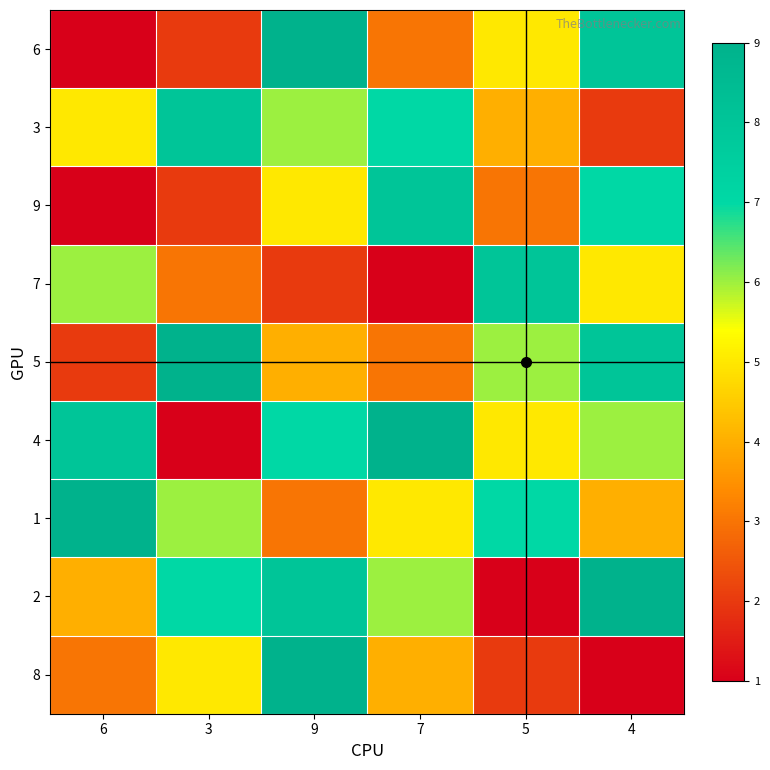

Reading left to right, what are all the values shown in this chart?

6: 6=1	3=2	9=9	7=3	5=5	4=8
3: 6=5	3=8	9=6	7=7	5=4	4=2
9: 6=1	3=2	9=5	7=8	5=3	4=7
7: 6=6	3=3	9=2	7=1	5=8	4=5
5: 6=2	3=9	9=4	7=3	5=6	4=8
4: 6=8	3=1	9=7	7=9	5=5	4=6
1: 6=9	3=6	9=3	7=5	5=7	4=4
2: 6=4	3=7	9=8	7=6	5=1	4=9
8: 6=3	3=5	9=9	7=4	5=2	4=1